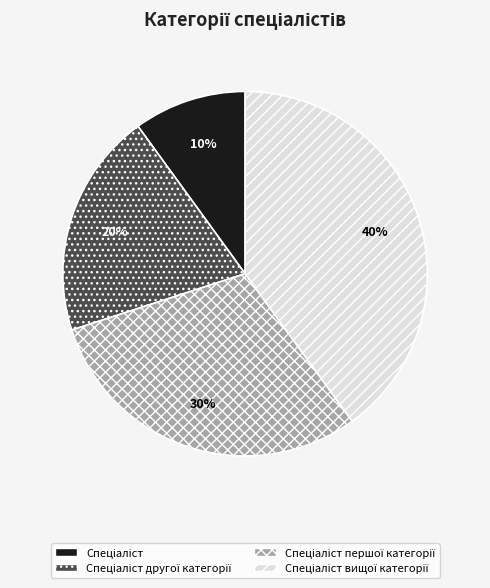

Is there a majority slice in this chart?

No